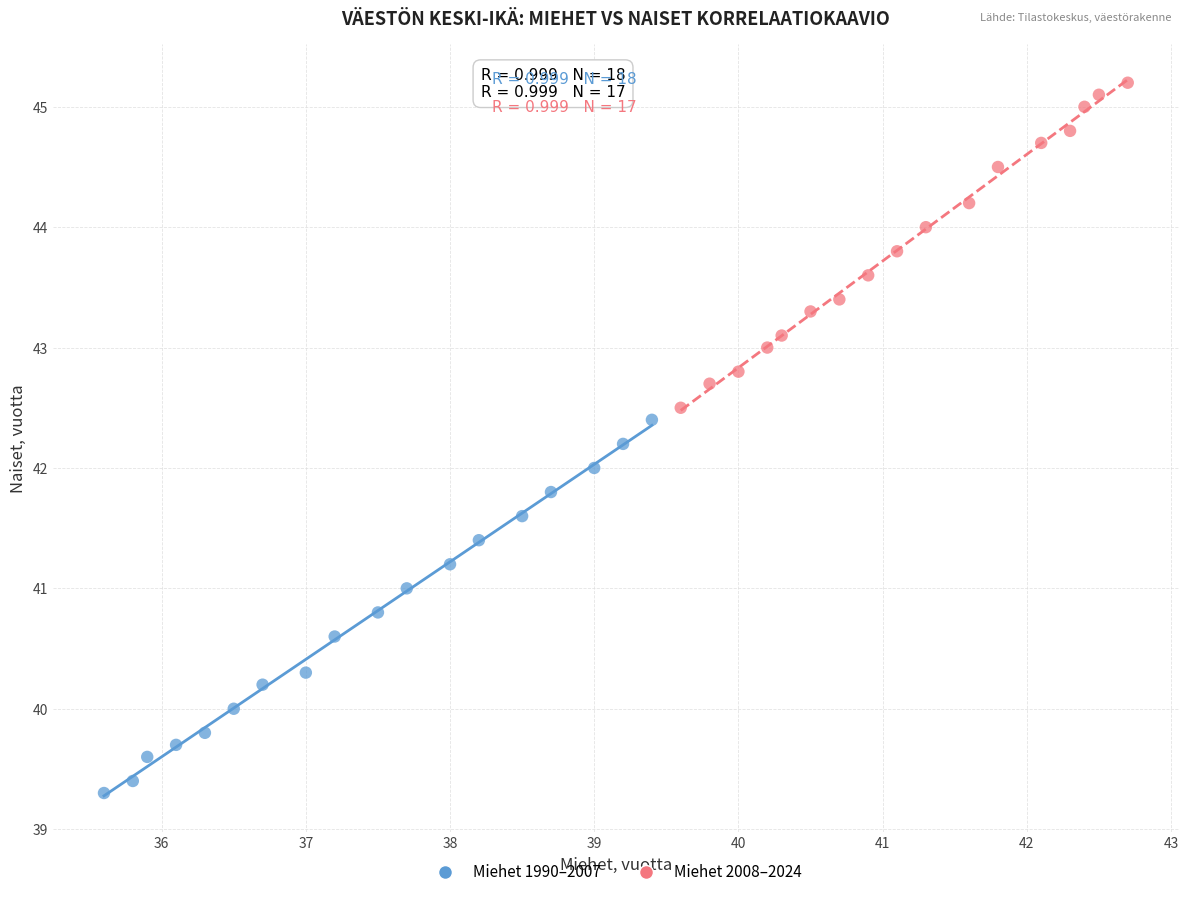

Which series reaches the maximum Y coordinate?

Miehet 2008–2024